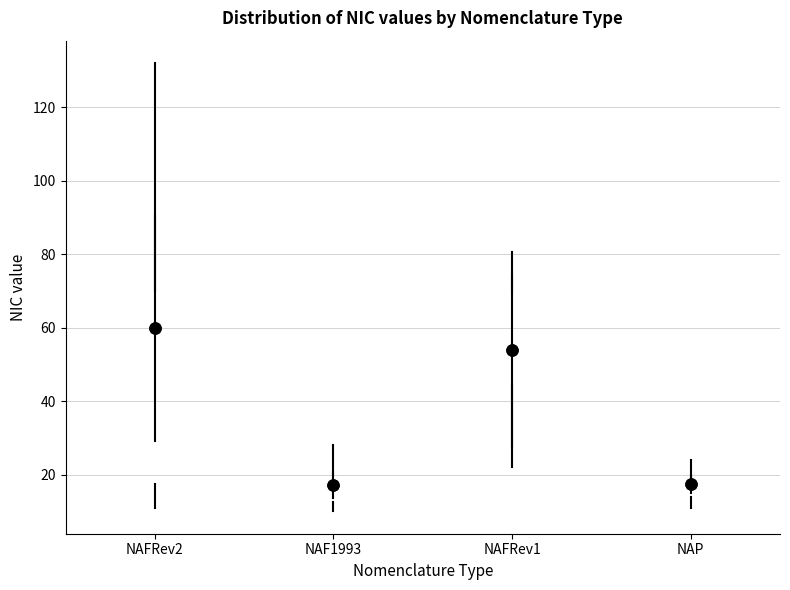

Which box is the tallest, from its lower edge to its upper edge?

NAFRev2